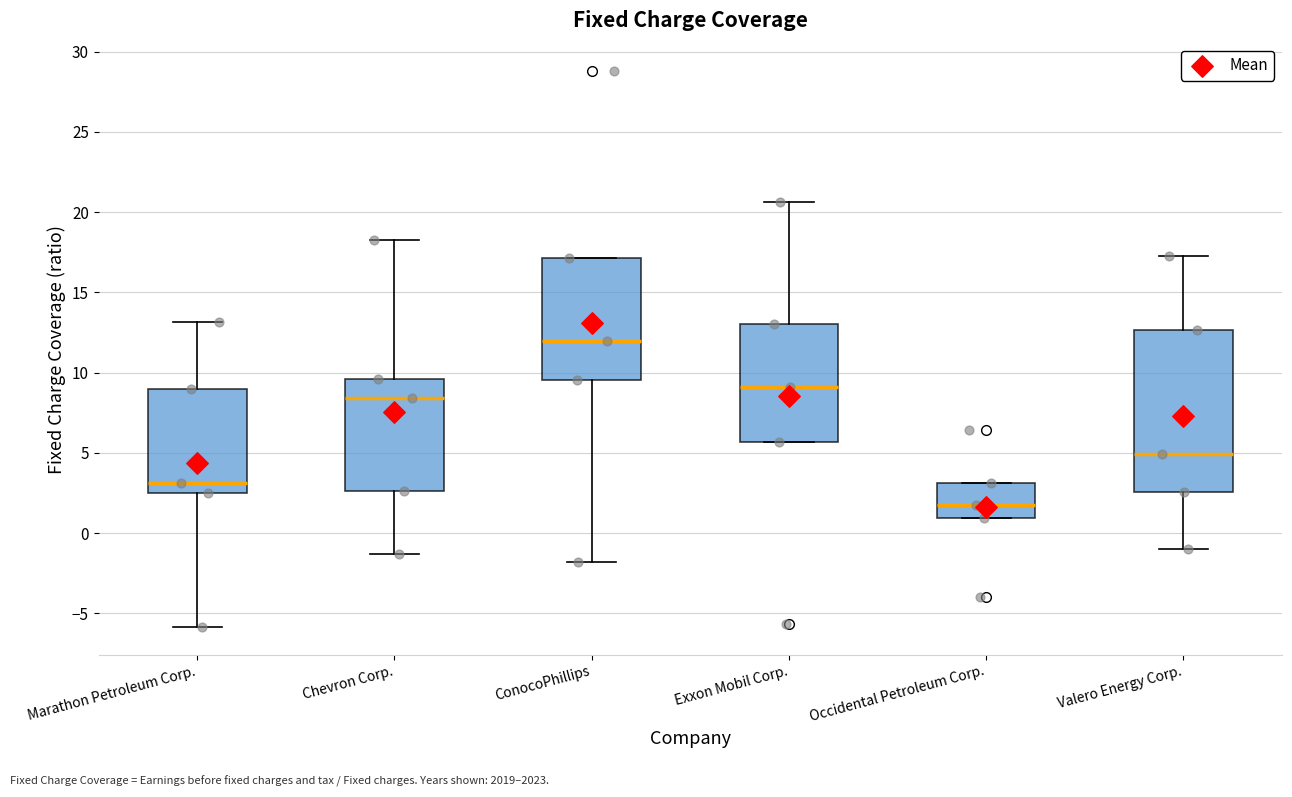

Where does the upper whisker of the box for Valero Energy Corp. end on the y-axis? The values are not printed on the chart, so give them approximately, as read against the axis.

17.5